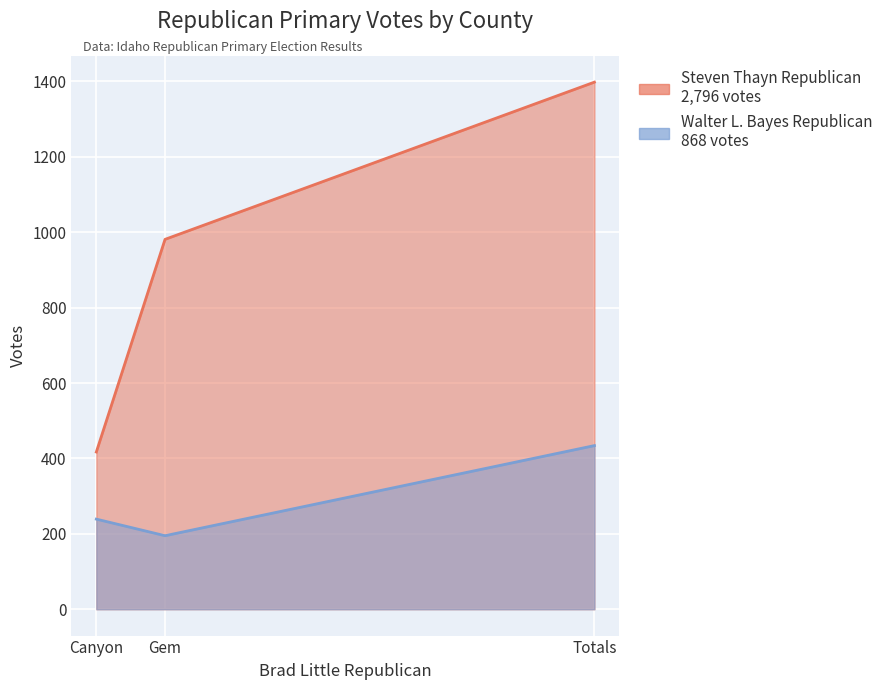

At Canyon, list the series in order from smallest to largest.

Walter L. Bayes Republican, Steven Thayn Republican